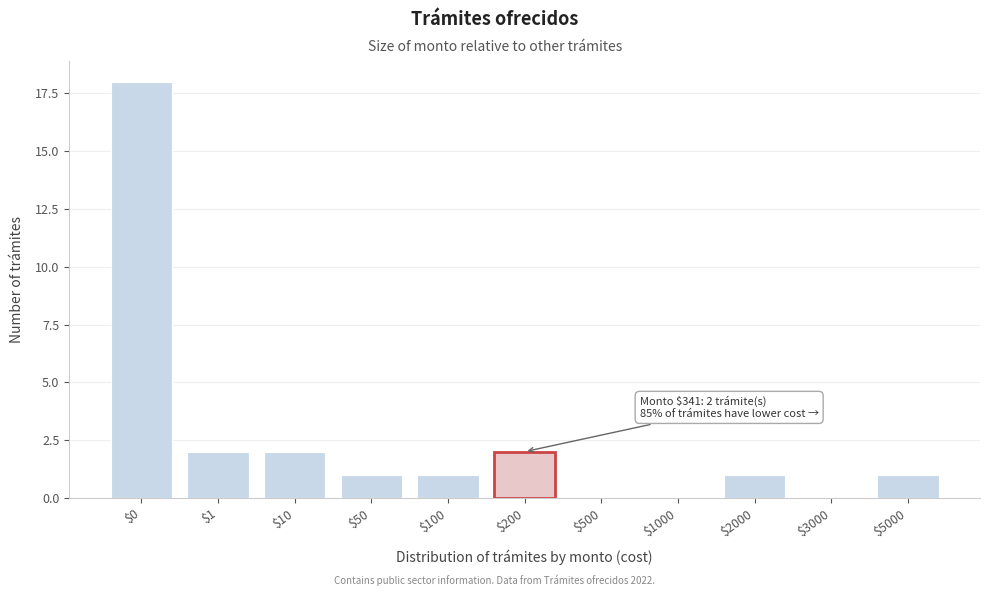

True or false: the data shows 0 at $3000.

True